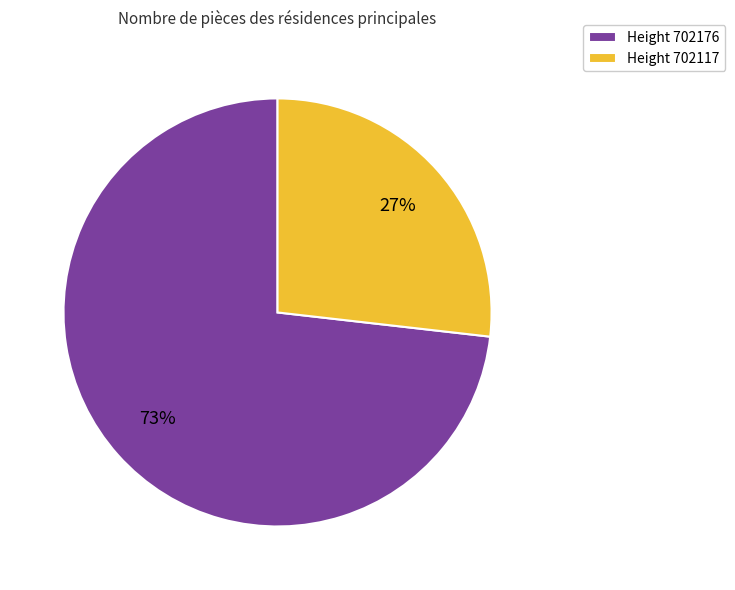

True or false: Height 702176 accounts for 73% of the total.

True